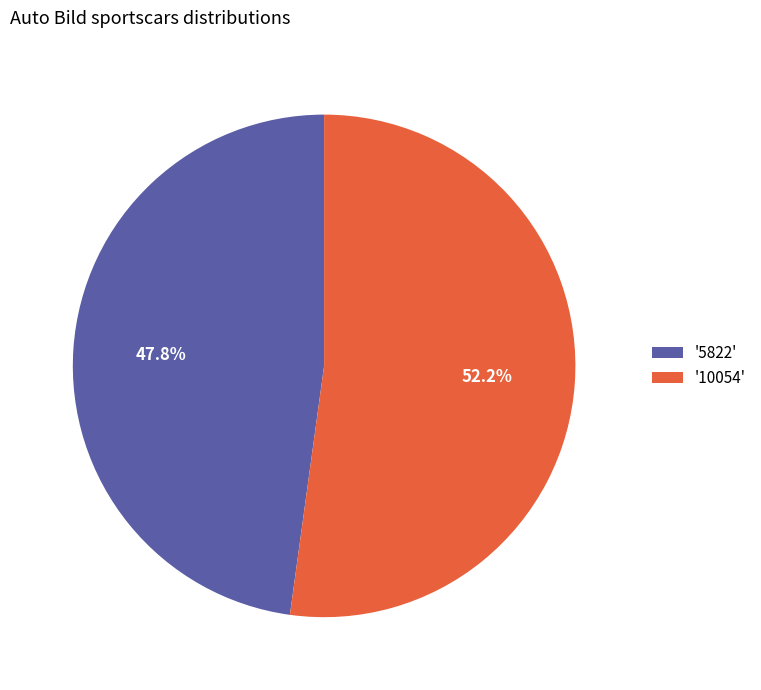

What is the ratio of the value at '10054' to the value at '5822'?

1.1